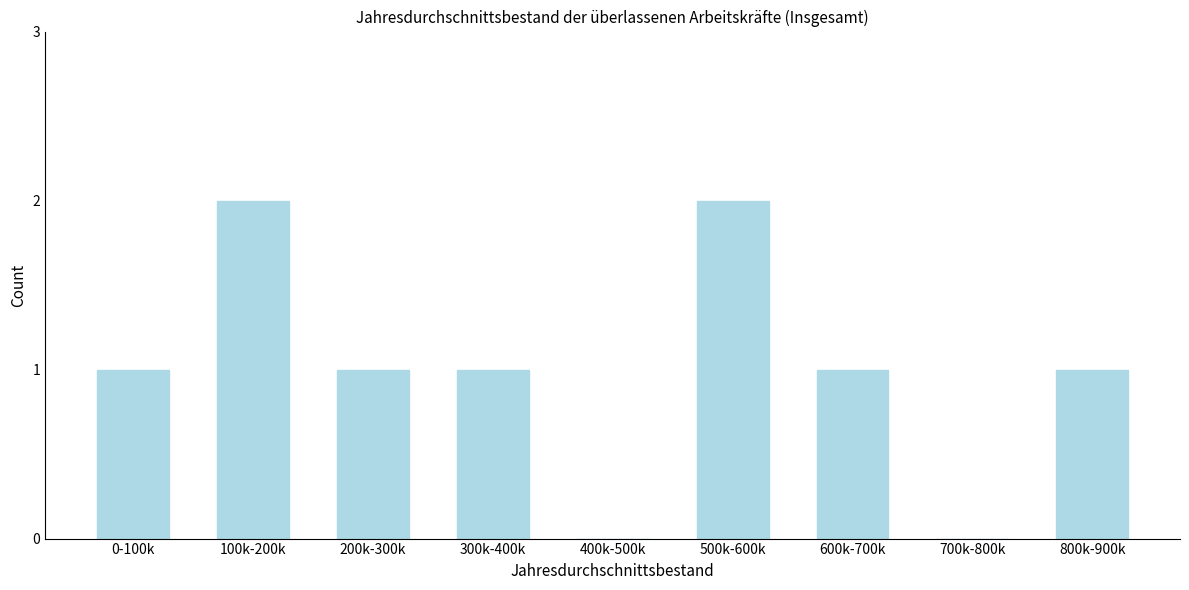

Reading left to right, transcribe all the data shown in this chart.

0-100k=1	100k-200k=2	200k-300k=1	300k-400k=1	400k-500k=0	500k-600k=2	600k-700k=1	700k-800k=0	800k-900k=1